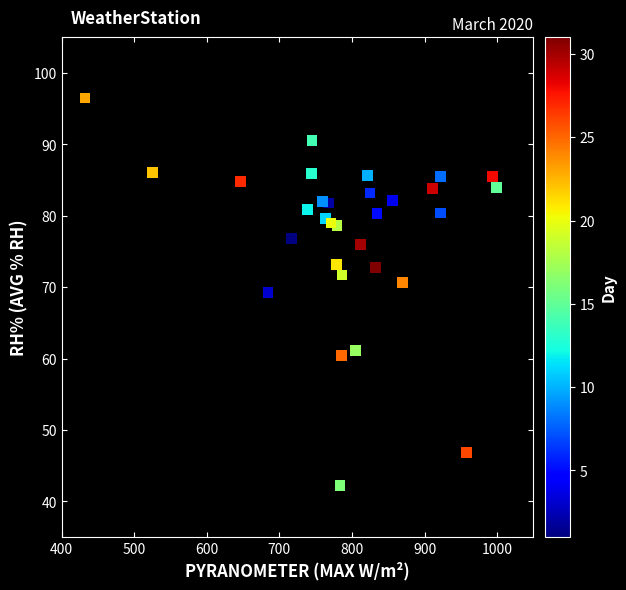

What is the range of Y values (max minus min)?

54.3